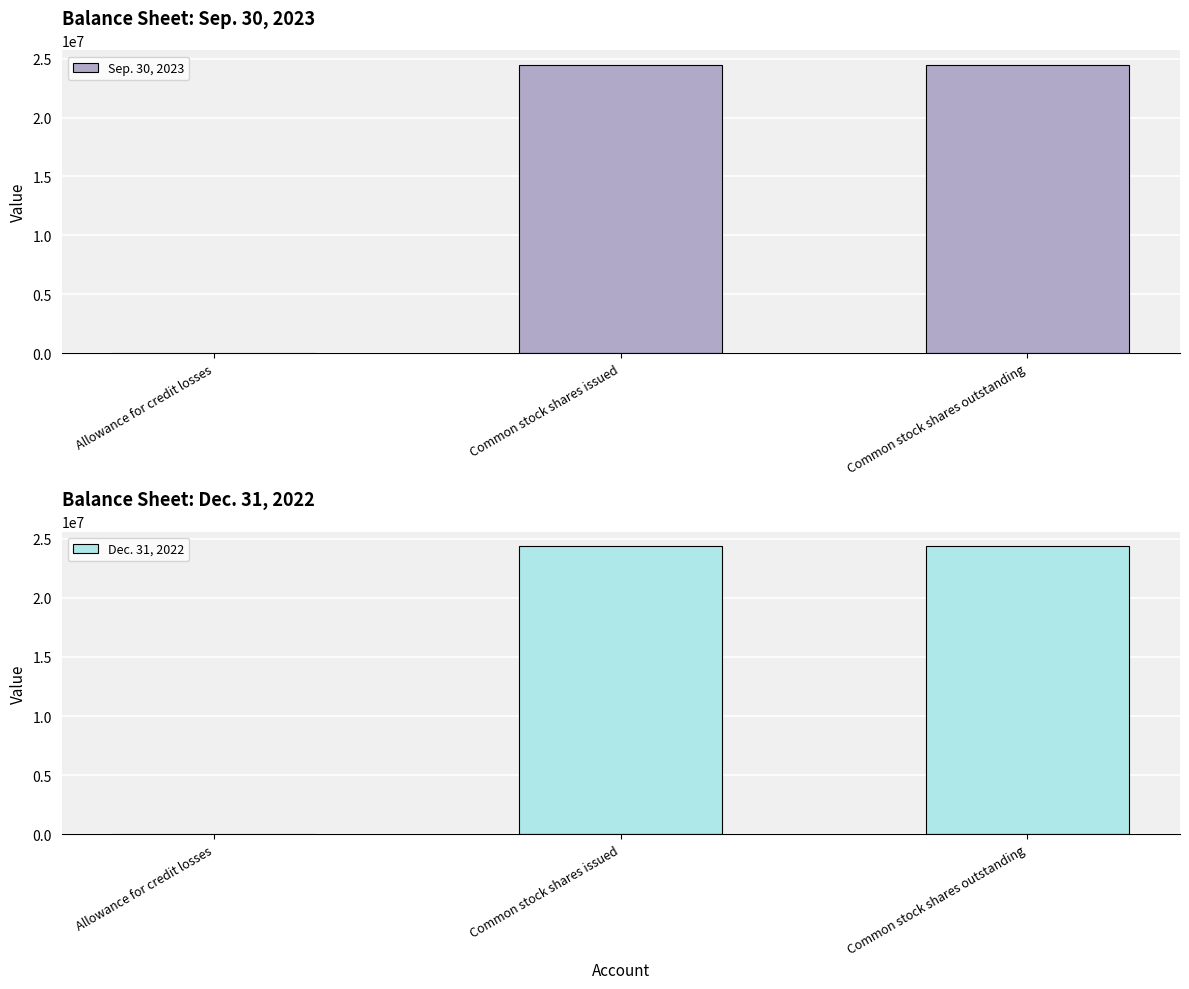

At which category is the sum across all series the highest?

Common stock shares issued